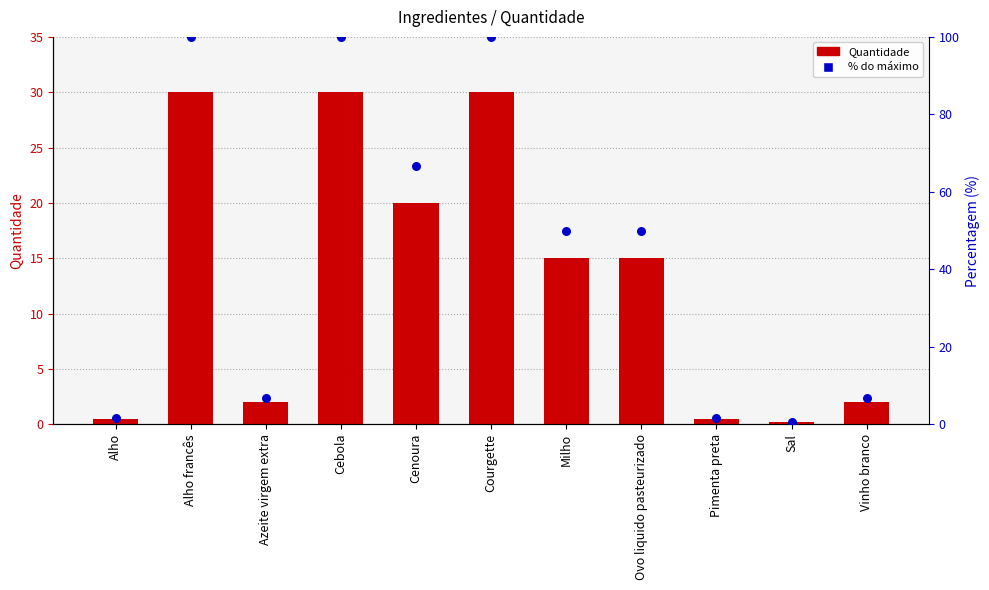

Which series reaches the maximum Y coordinate?

% do máximo